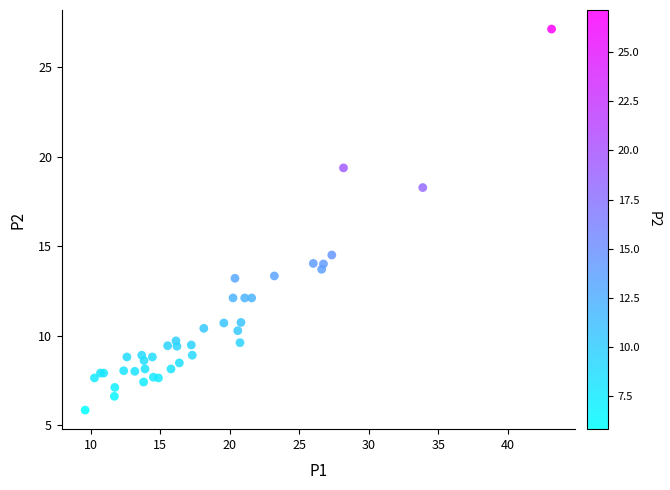

What Y value in the scatter plot is closest to 16?

14.5